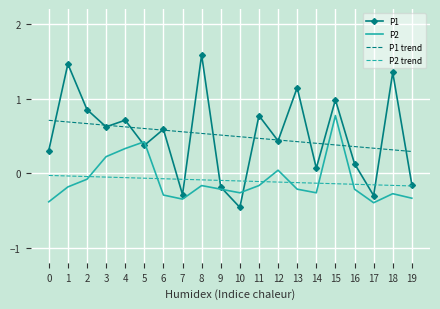

What is the greatest value displayed?

1.6